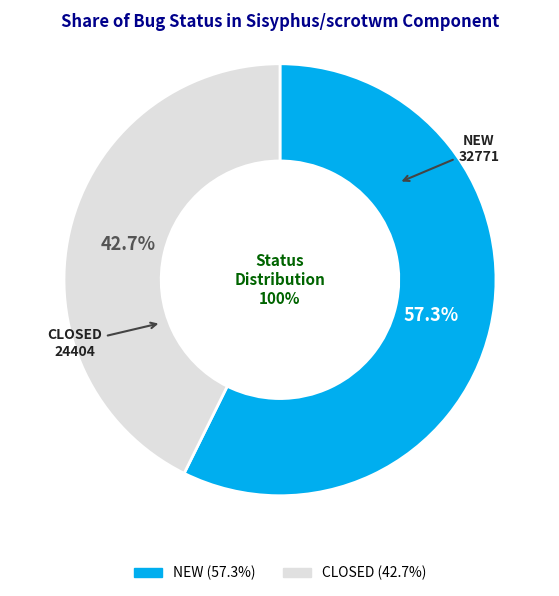

How many slices are in this pie chart?

2